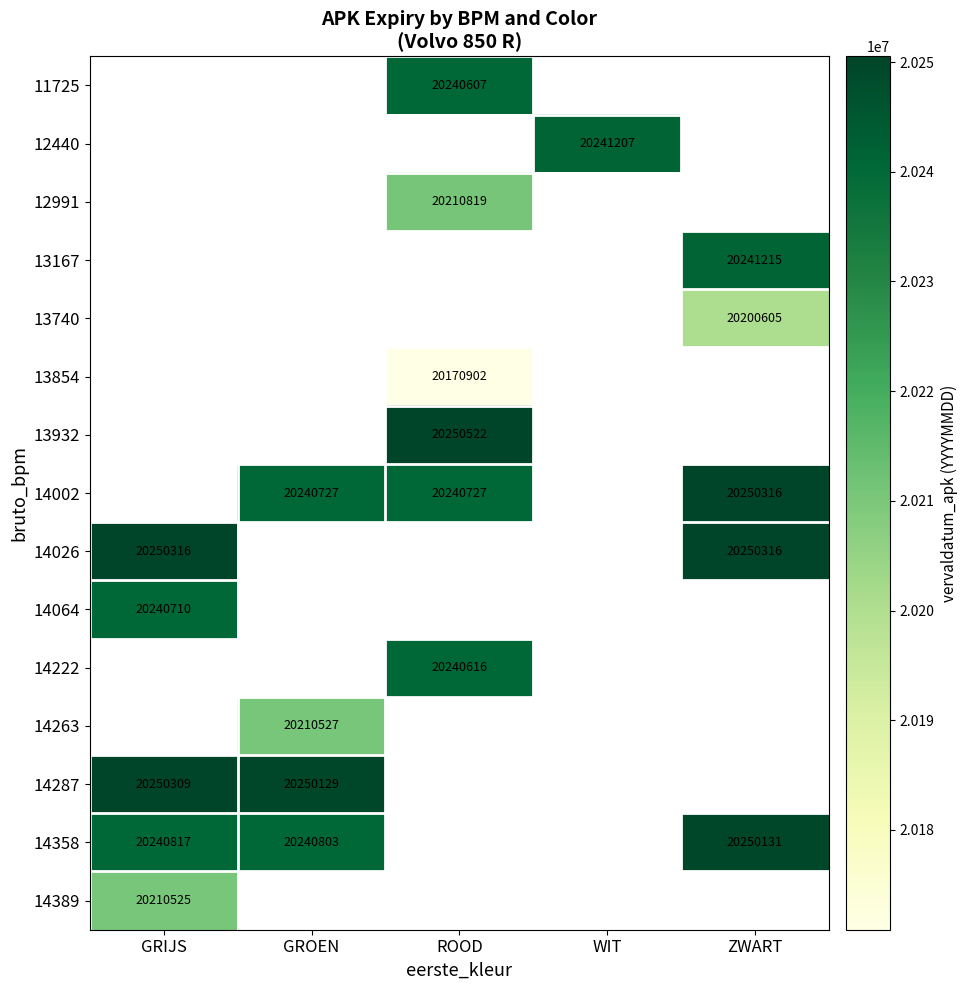

The 14026 series shows 31954240 at GRIJS. True or false?

False